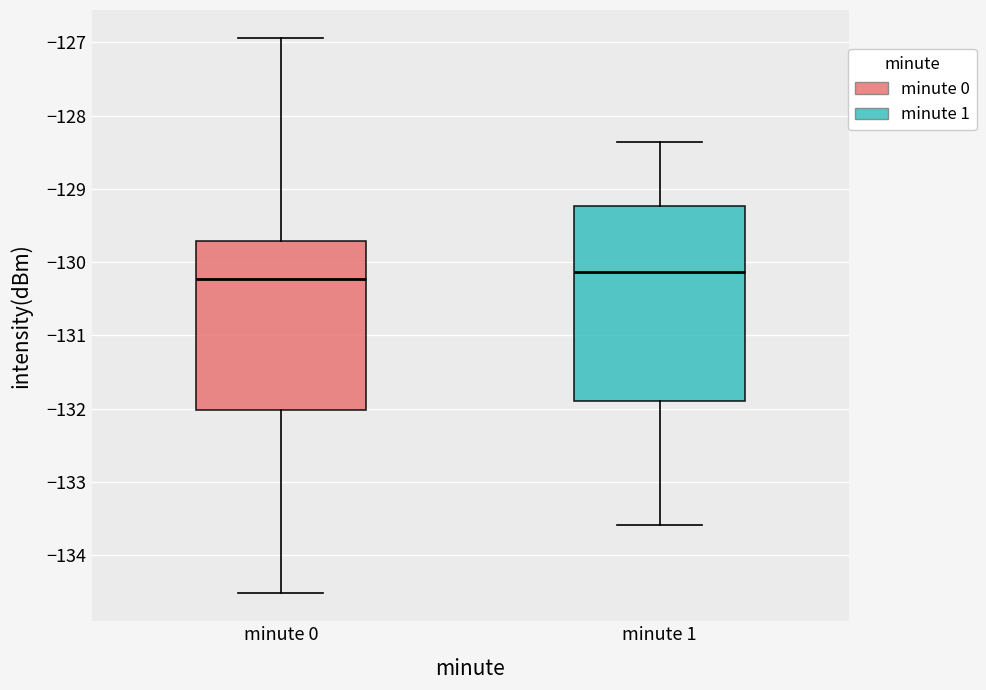

Which box is the tallest, from its lower edge to its upper edge?

minute 1